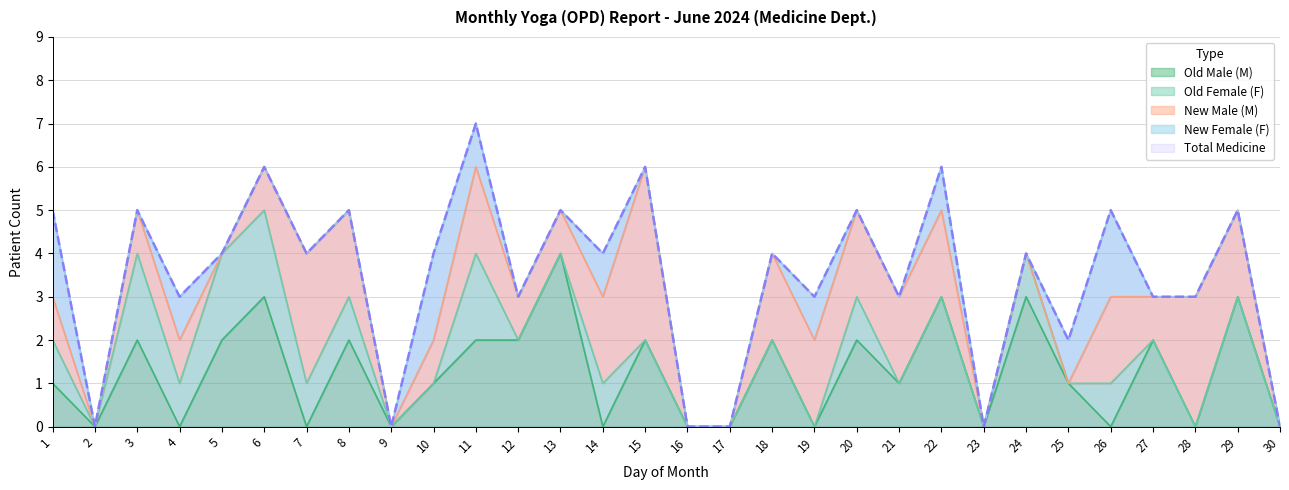

True or false: Old Male (M) and Total Medicine cross at least once.

False